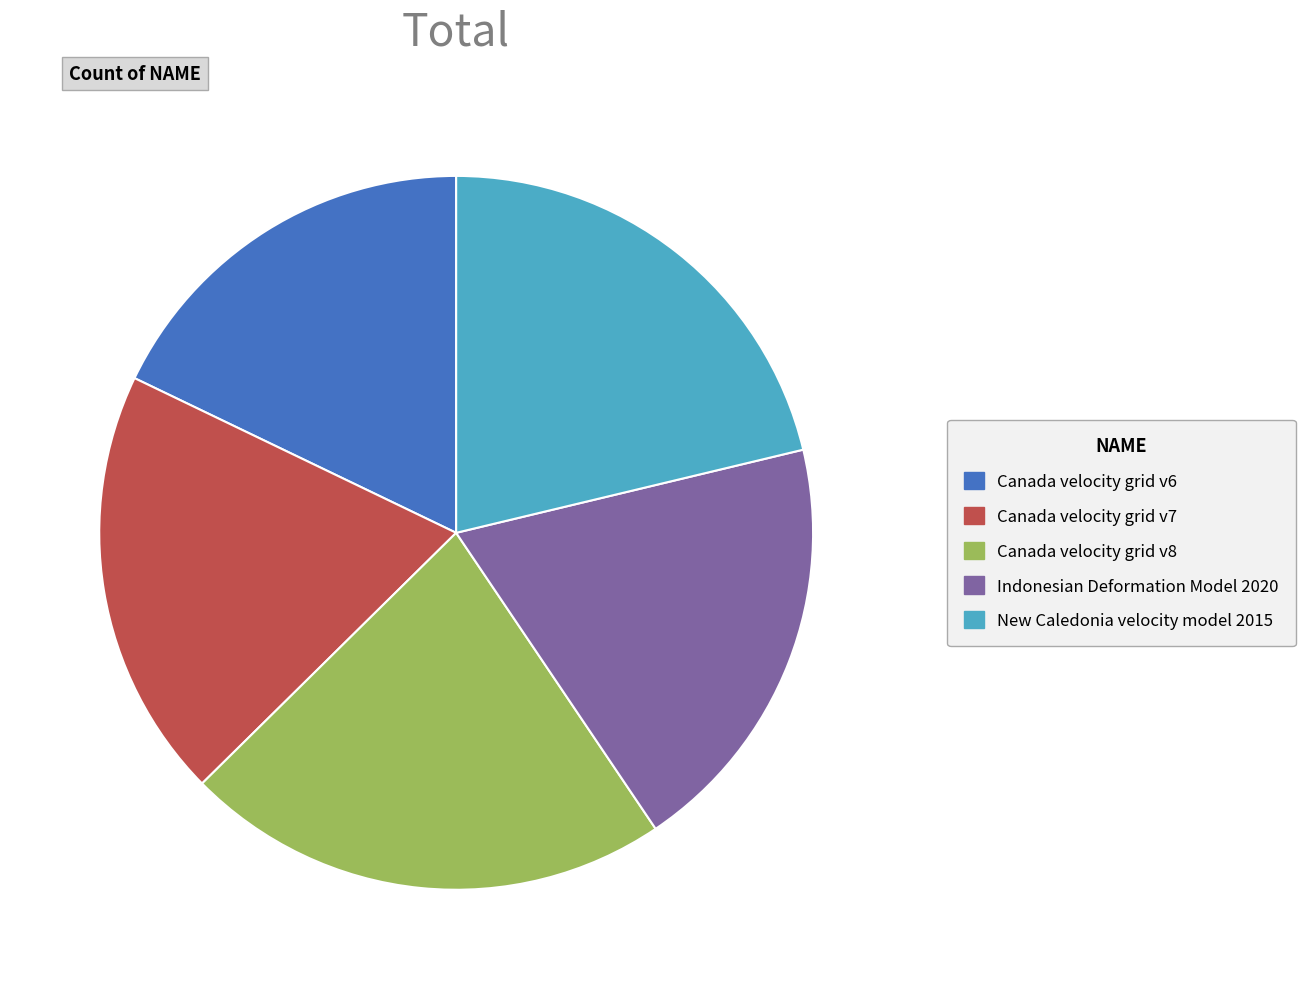

The Canada velocity grid v7 slice represents 20% of the pie. True or false?

True